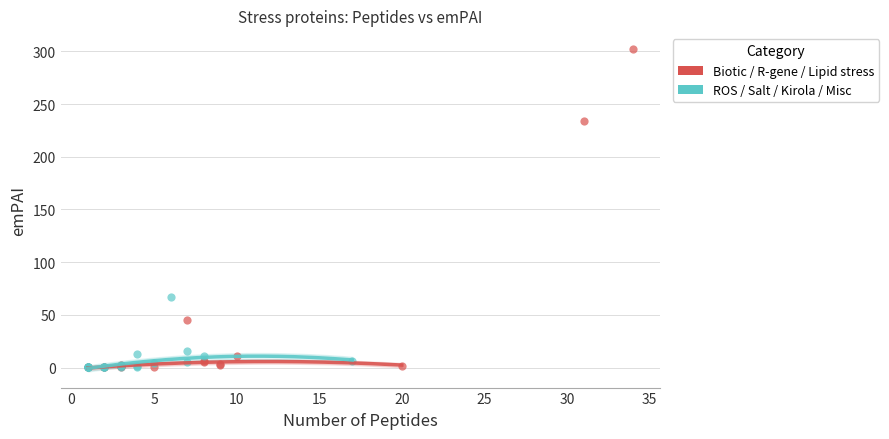

Which series has the largest Y range (max minus min)?

Biotic / R-gene / Lipid stress